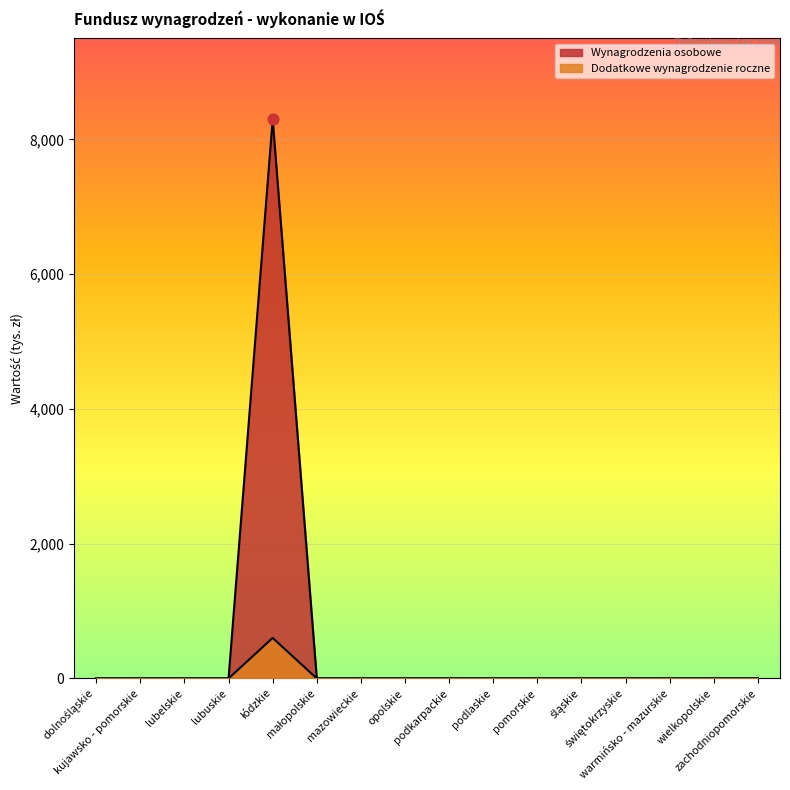

Which series reaches the minimum Y coordinate?

Wynagrodzenia osobowe